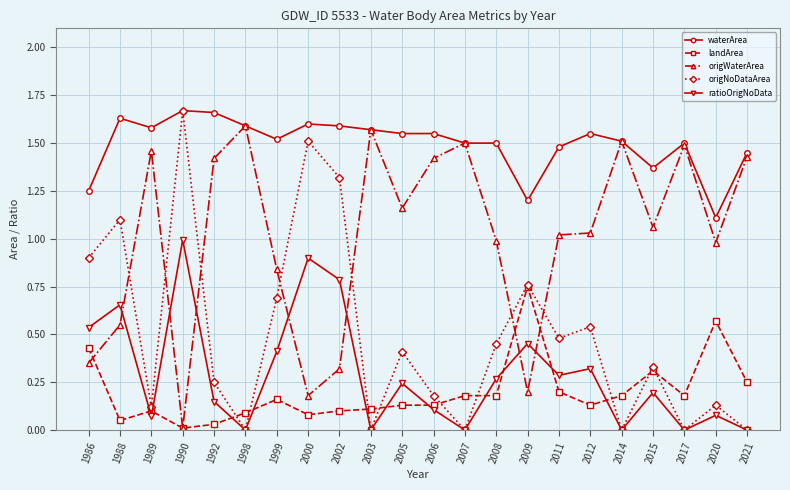

Rank the series at 2011 from lowest to highest value.

landArea, ratioOrigNoData, origNoDataArea, origWaterArea, waterArea